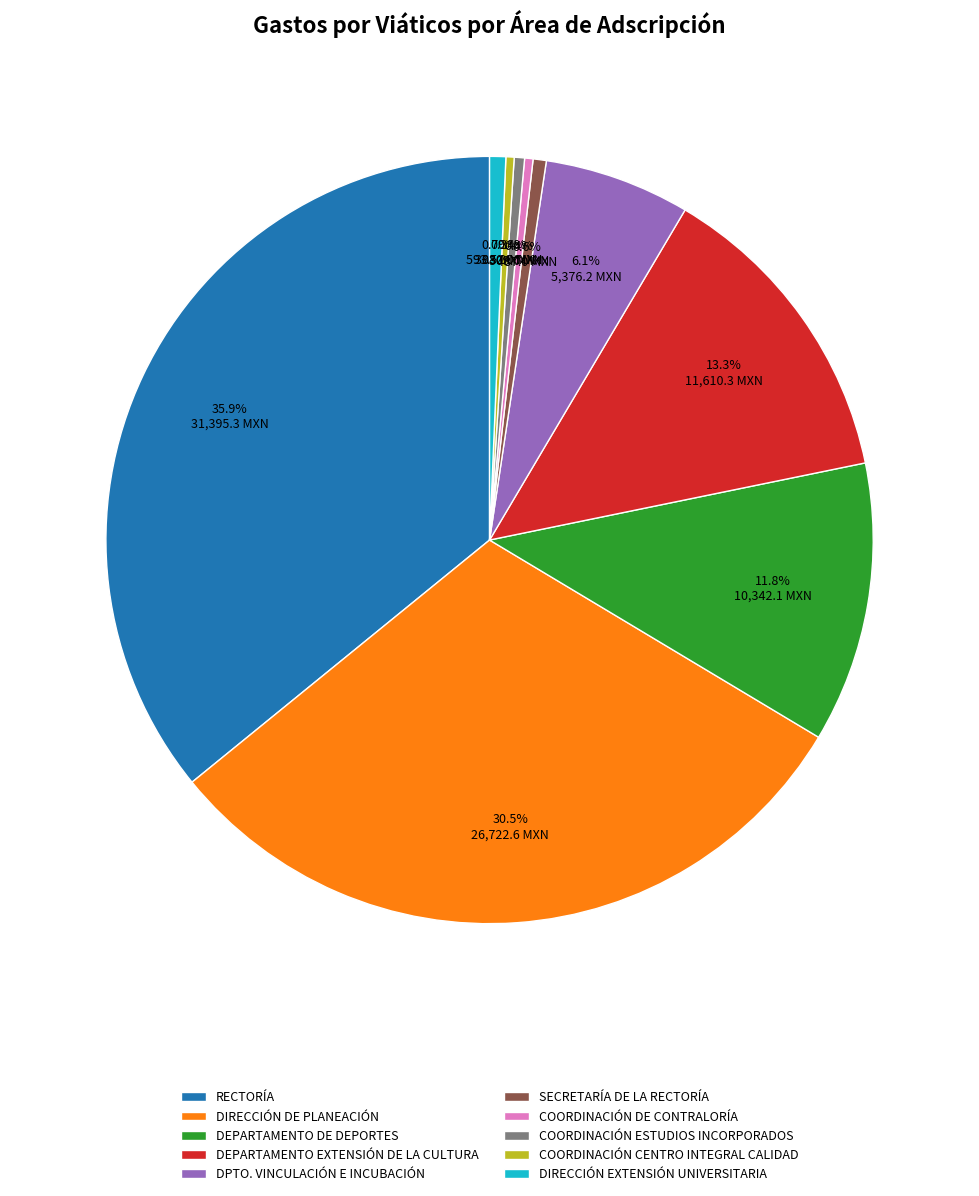

Does SECRETARÍA DE LA RECTORÍA represent more than half of the total?

No